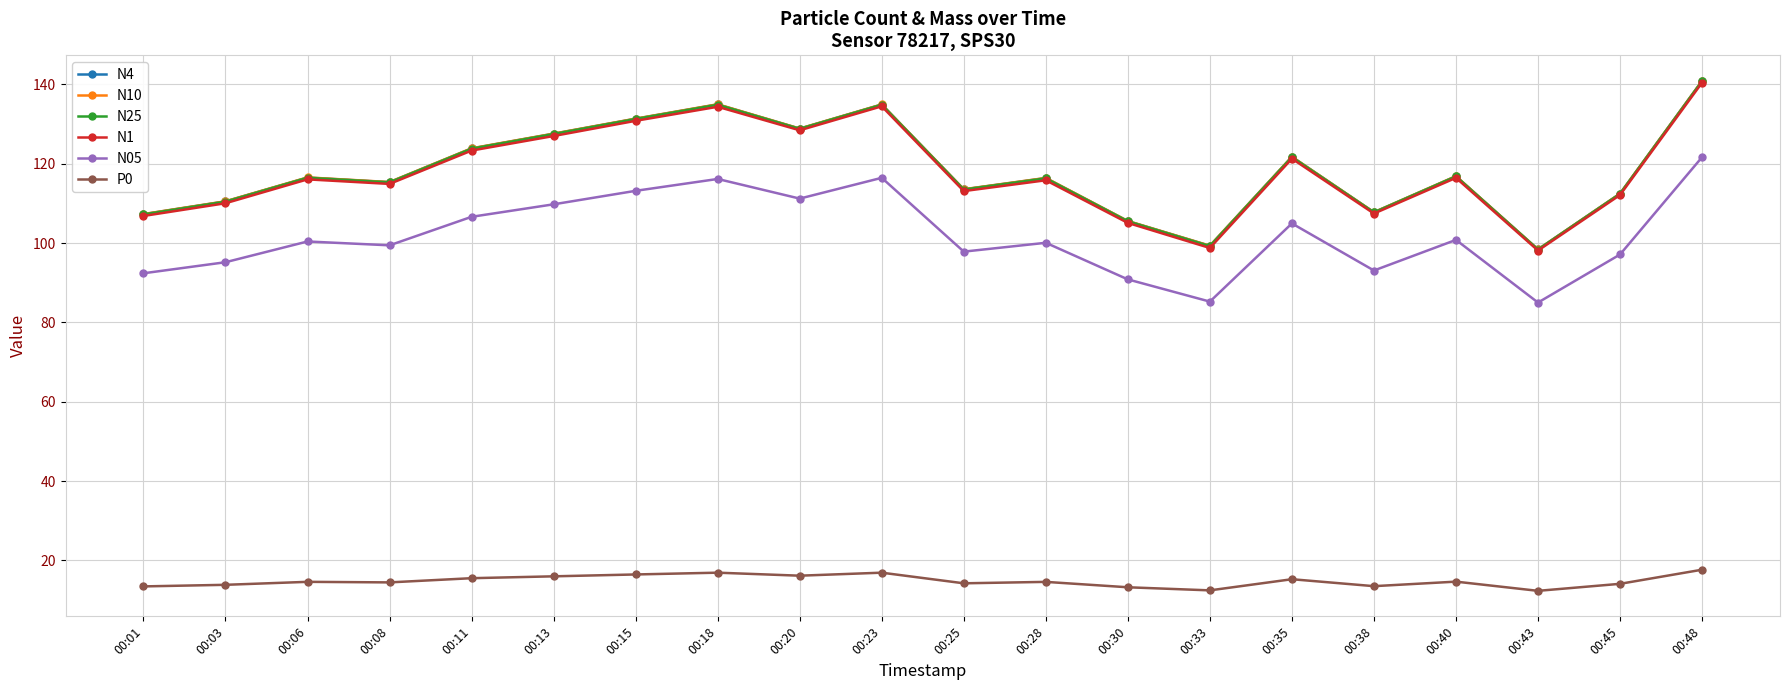

The value of P0 at 00:01 is 23.3. True or false?

False